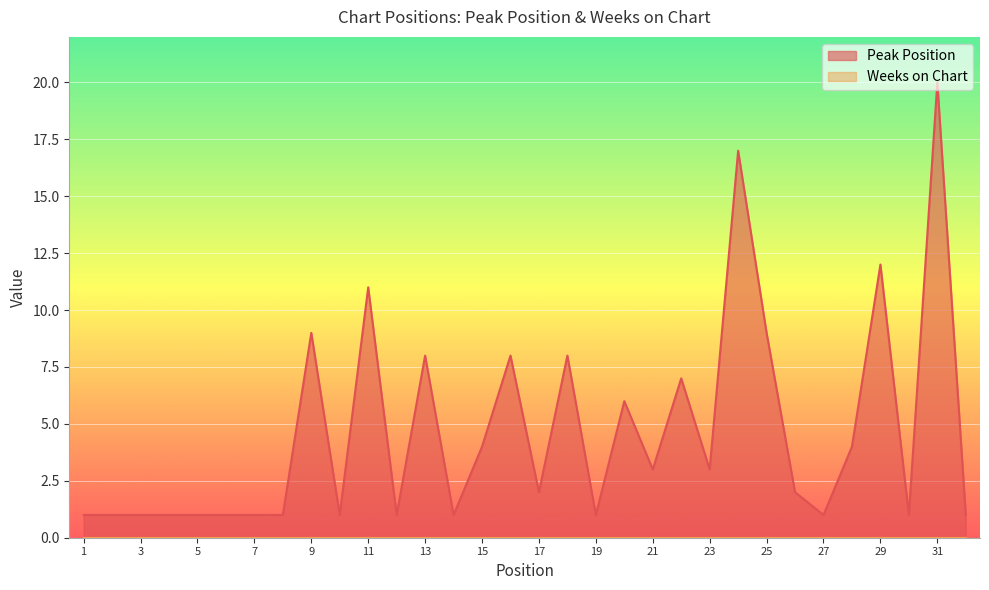

List the labels in order of value, smallest first.

1, 2, 3, 4, 5, 6, 7, 8, 10, 12, 14, 19, 27, 30, 32, 17, 26, 21, 23, 15, 28, 20, 22, 13, 16, 18, 9, 25, 11, 29, 24, 31